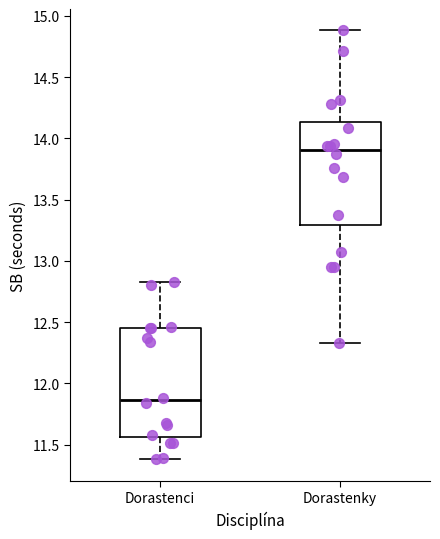

Which box has the lowest median line?

Dorastenci